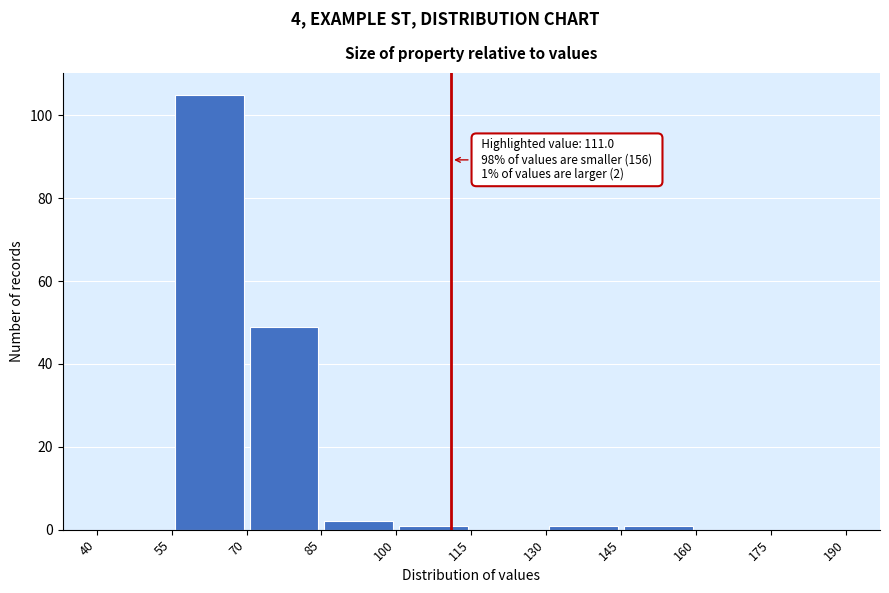

Which range on the x-axis has the tallest bar?

55 to 70